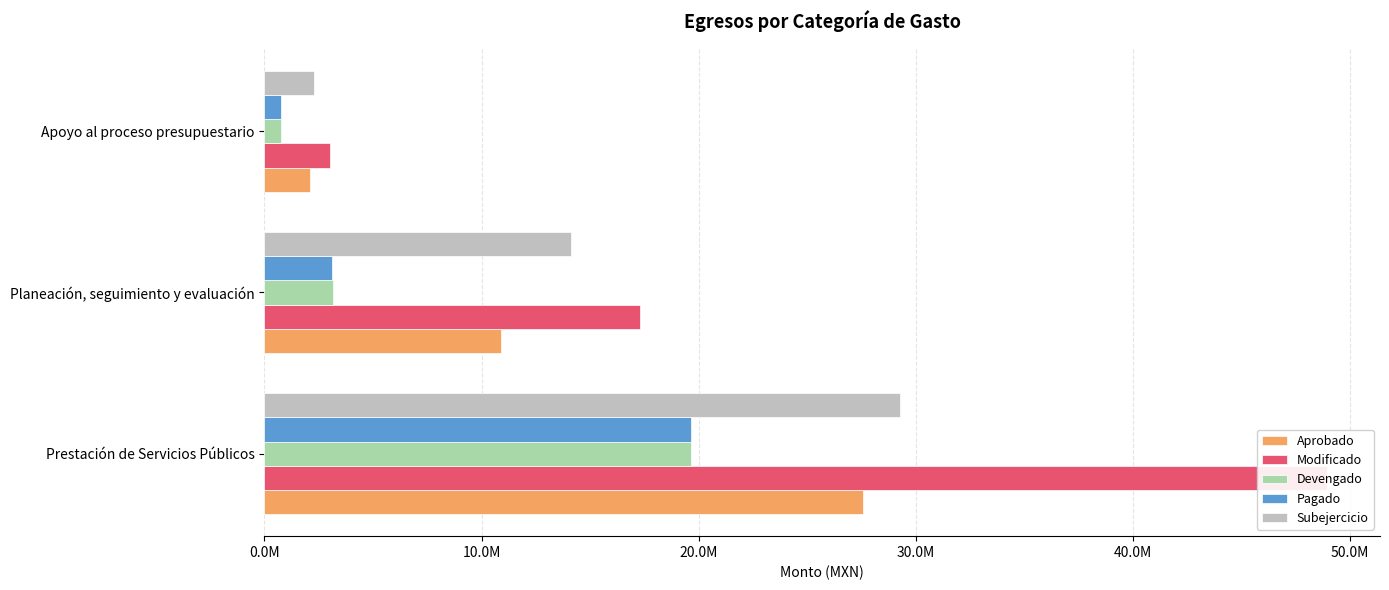

True or false: Aprobado has a value of 10899203.6 at Planeación, seguimiento y evaluación.

True